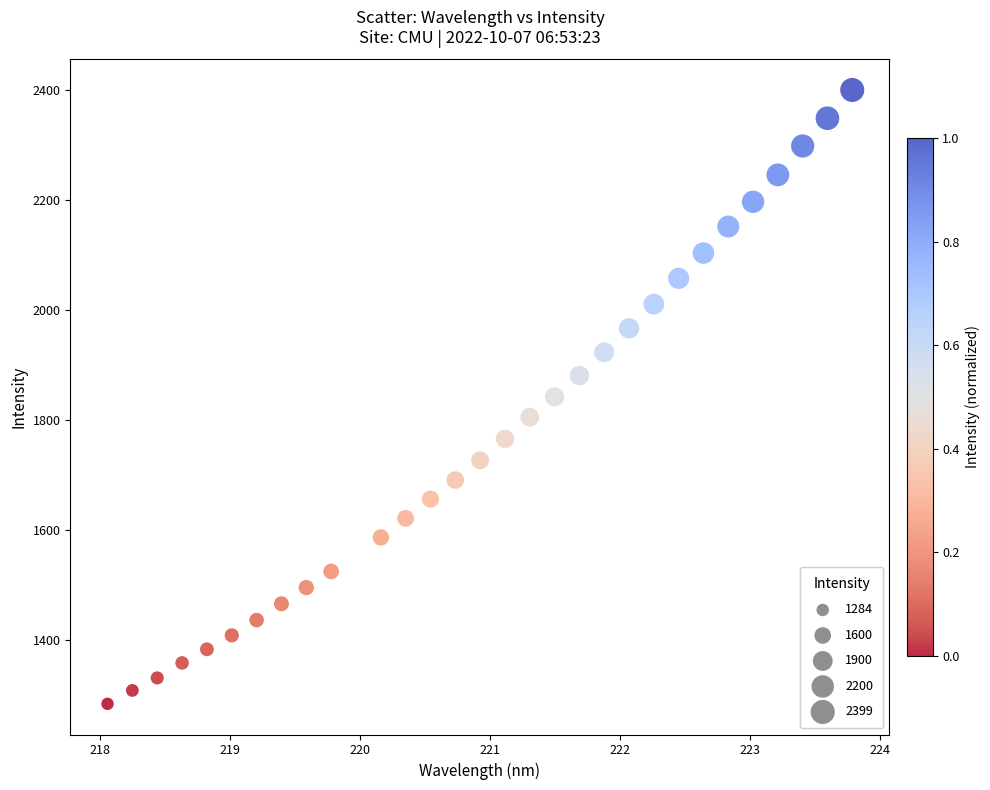

What is the range of Y values (max minus min)?

1115.1